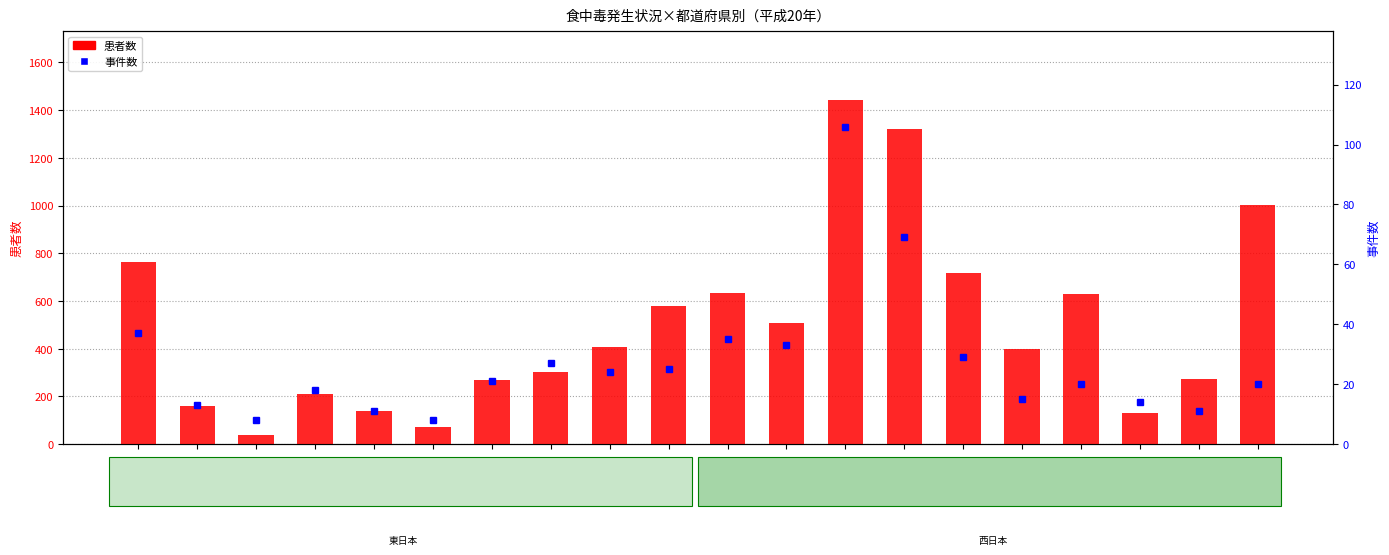

Where does the 事件数 series first go above 21?

北海道